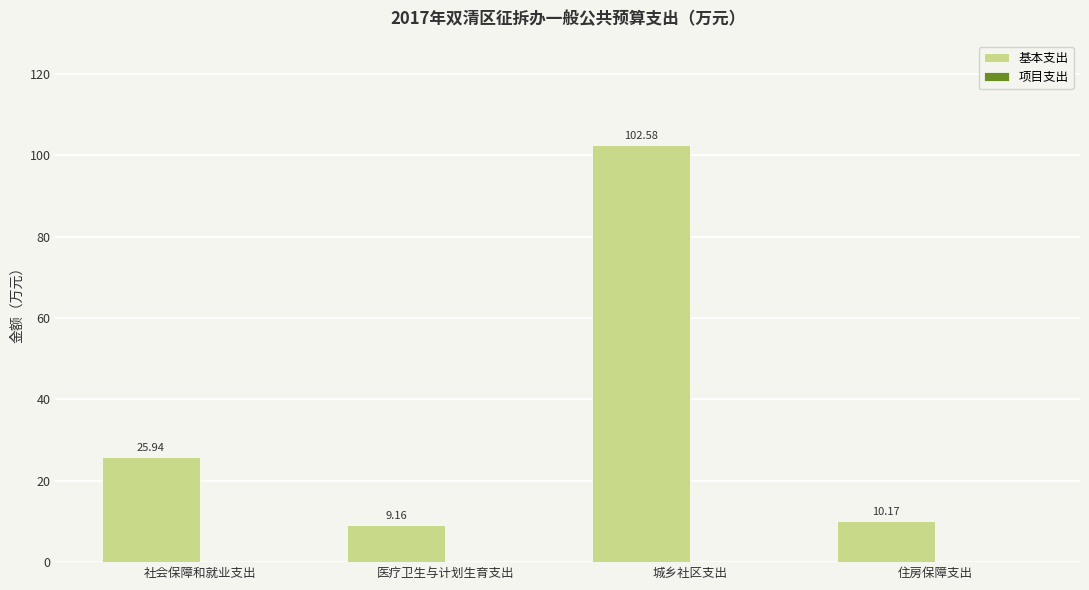

At which category does the chart reach its minimum across all series?

医疗卫生与计划生育支出